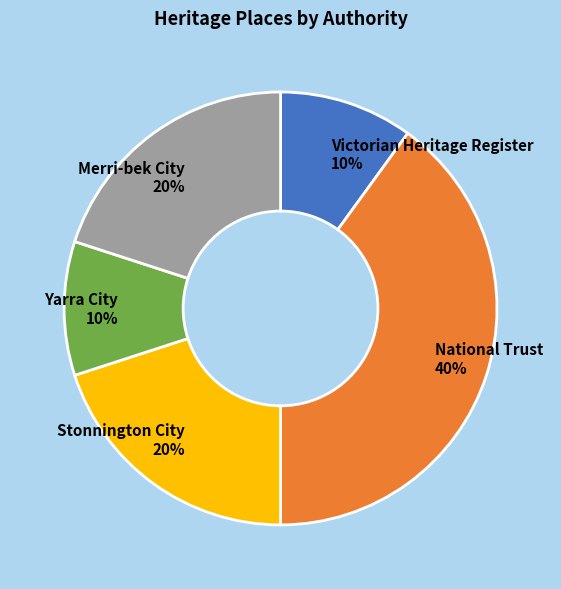

To the nearest percent, what is the difference between the largest and smallest slice percentages?

30%